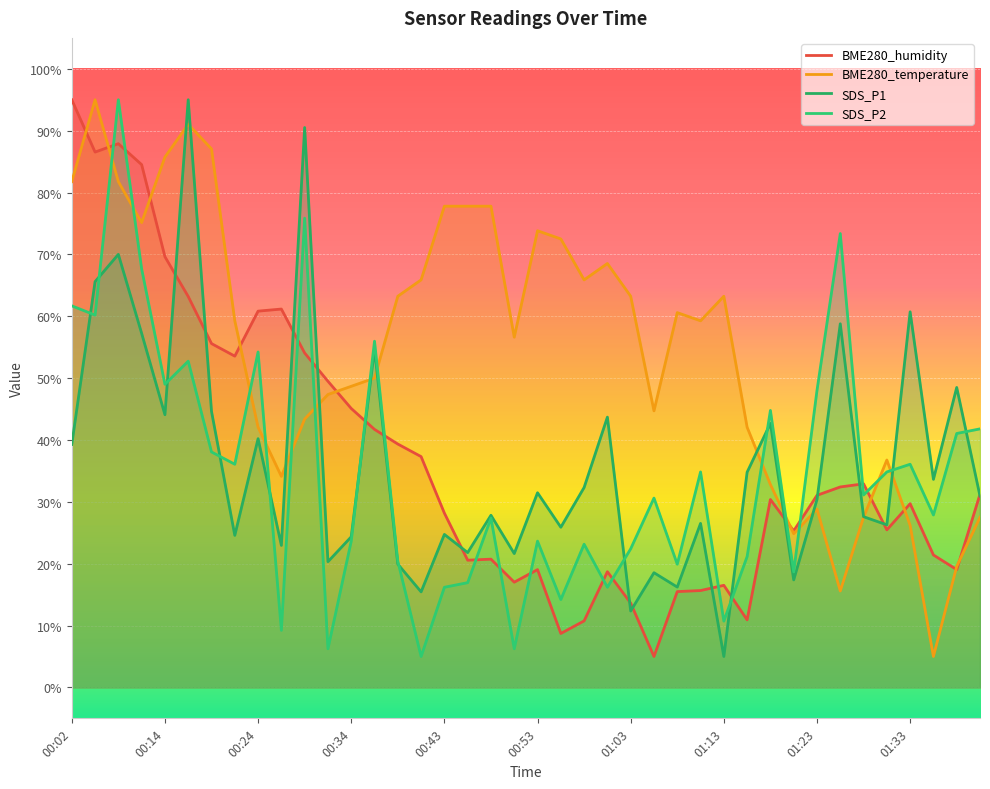

Reading right to left, extract all data points from this chart.

BME280_humidity: 31.2	19.0	21.4	29.7	25.5	32.9	32.4	31.1	25.3	30.4	10.9	16.5	15.7	15.5	5.0	13.6	18.7	10.8	8.7	19.0	17.0	20.7	20.6	28.2	37.3	39.3	41.7	45.1	49.5	54.1	61.2	60.8	53.6	55.6	63.2	69.6	84.5	87.9	86.5	95.0
BME280_temperature: 27.5	19.6	5.0	26.2	36.8	27.5	15.6	28.8	24.9	32.8	42.1	63.2	59.3	60.6	44.7	63.2	68.5	65.9	72.5	73.8	56.6	77.8	77.8	77.8	65.9	63.2	50.0	48.7	47.4	43.4	34.1	42.1	59.3	87.1	91.0	85.7	75.1	81.8	95.0	81.8
SDS_P1: 30.9	48.5	33.6	60.7	26.3	27.6	58.8	30.4	17.4	42.7	34.8	5.0	26.5	16.2	18.5	12.4	43.7	32.3	25.9	31.5	21.6	27.8	21.8	24.7	15.4	19.9	54.7	24.3	20.3	90.5	23.0	40.2	24.6	44.6	95.0	44.1	57.2	70.0	65.6	39.3
SDS_P2: 41.8	41.0	27.9	36.1	34.8	31.1	73.4	48.0	18.7	44.8	21.2	10.7	34.8	19.9	30.6	22.4	16.2	23.1	14.2	23.6	6.2	27.4	16.9	16.2	5.0	20.4	56.0	23.6	6.2	75.9	9.2	54.2	36.1	38.1	52.7	49.0	67.7	95.0	60.2	61.7